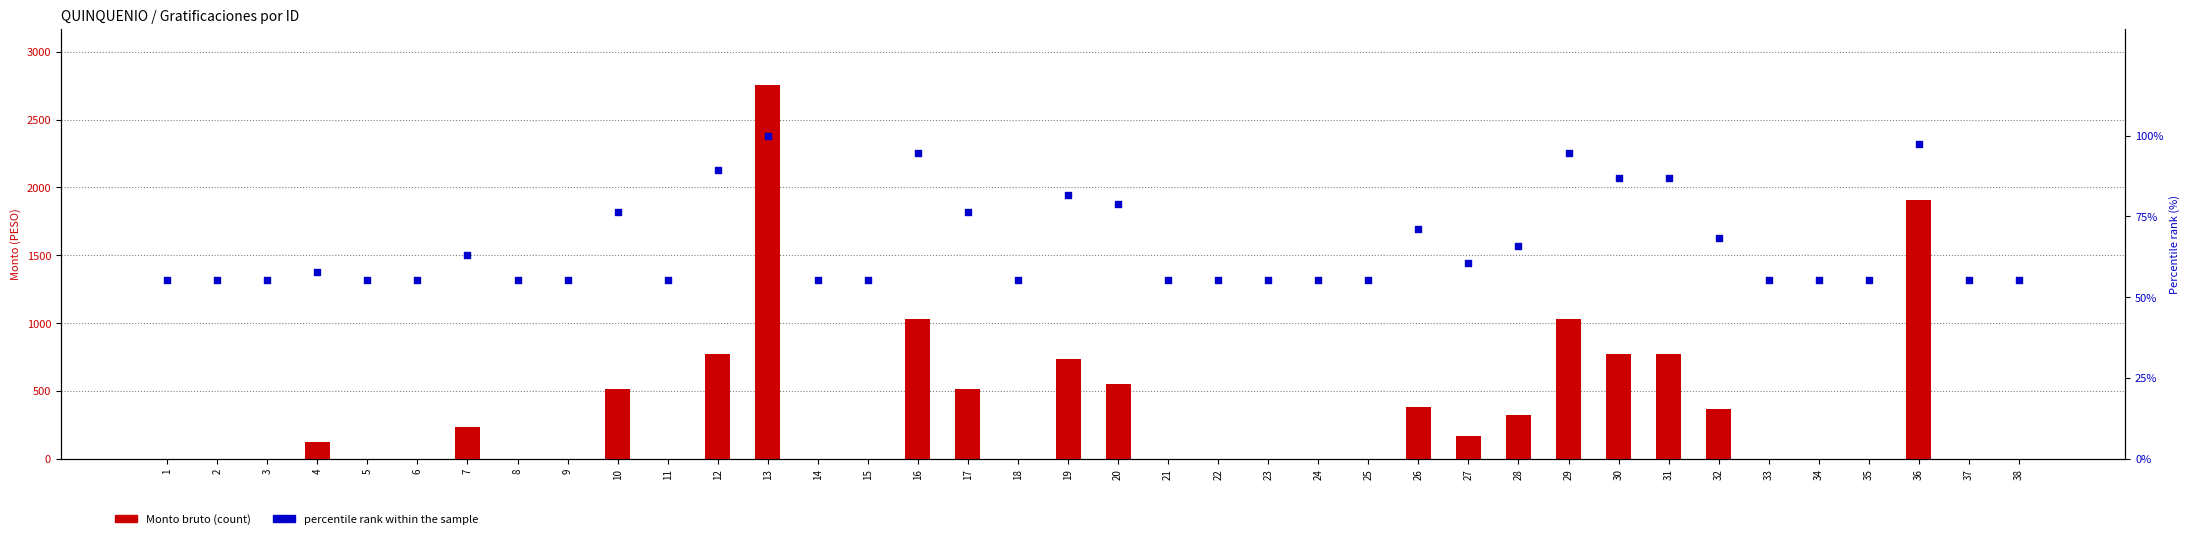

What is the total value across all series at 28?

391.1